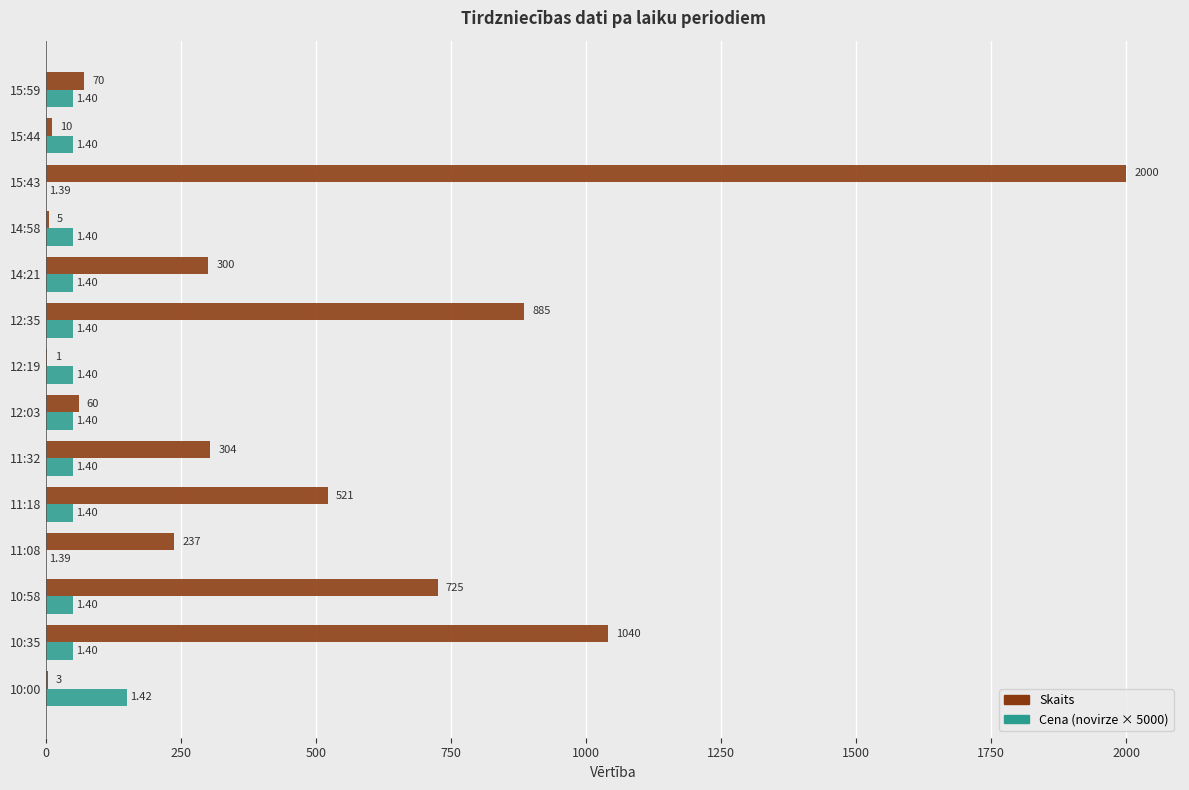

Which series changed the most between 11:18 and 11:32?

Skaits